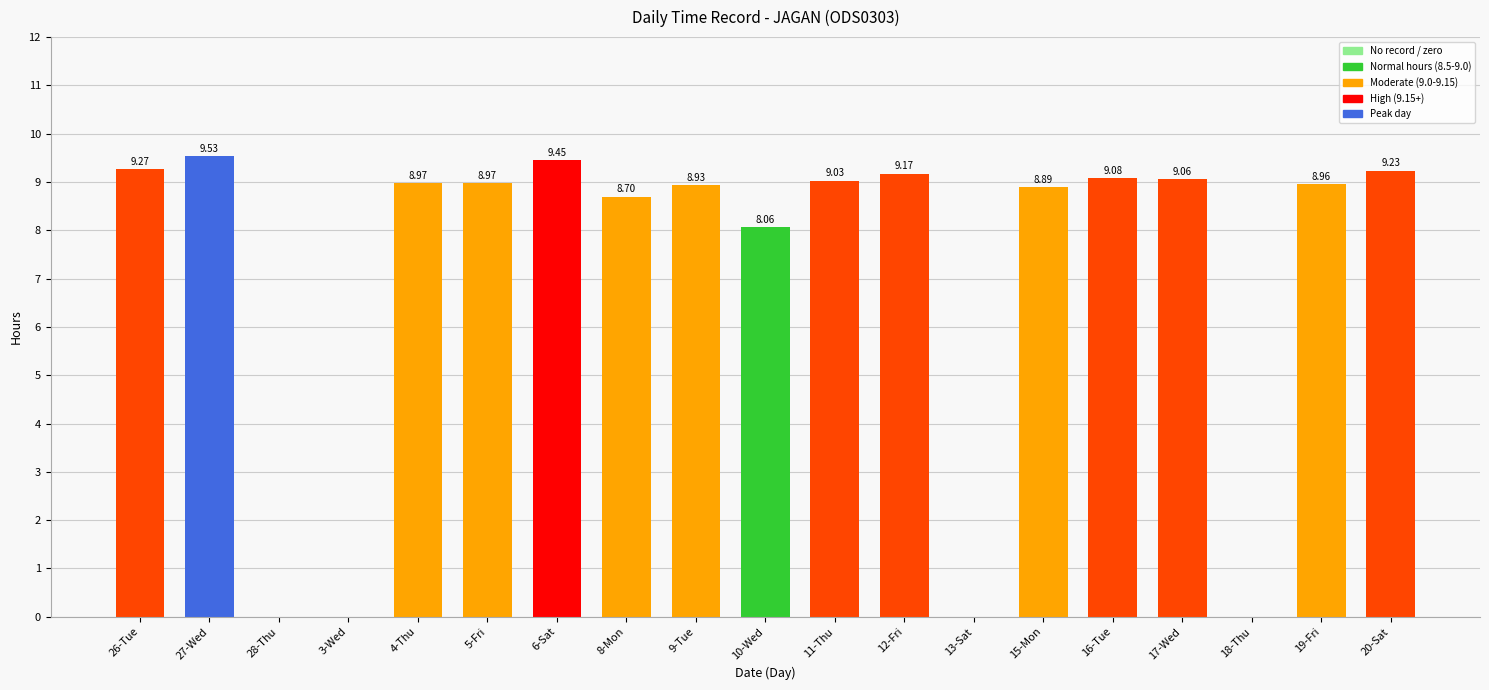

What is the sum of the values at 6-Sat and 9-Tue?

18.4